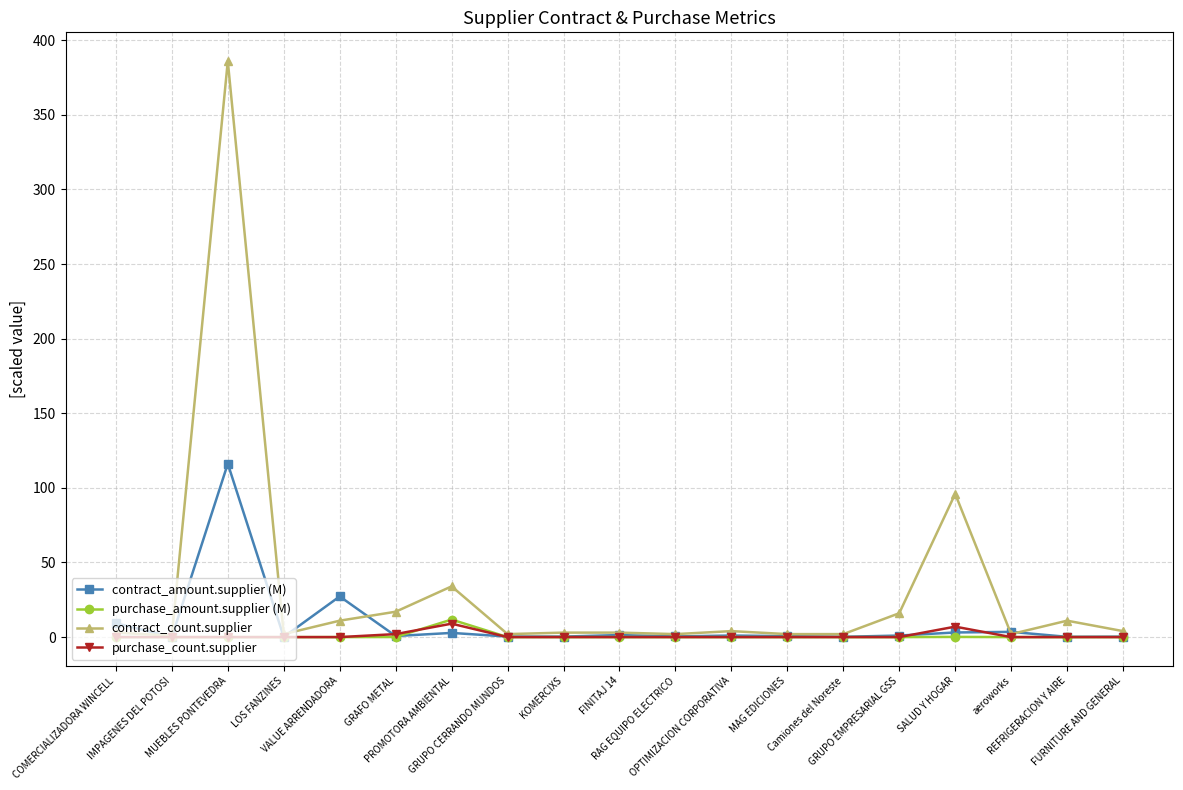

What is the label of the 3rd point from the left?

MUEBLES PONTEVEDRA